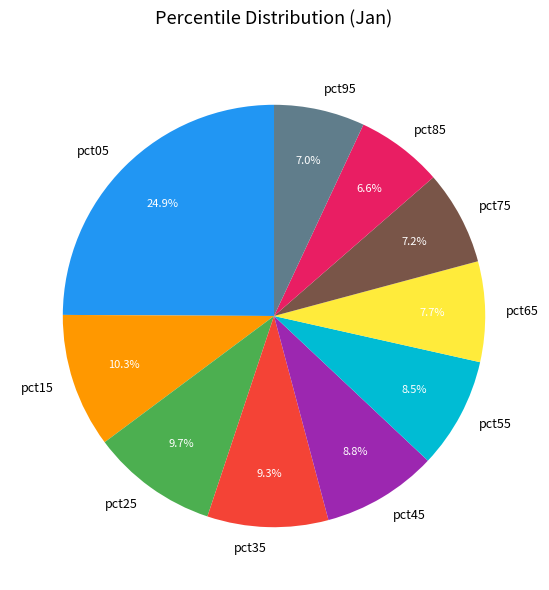

Count the number of slices in the pie.

10